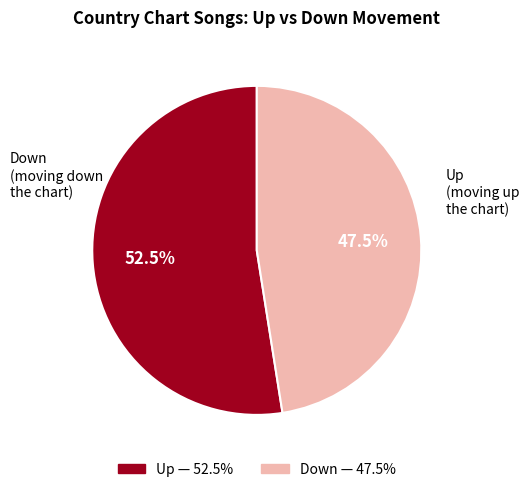

Is there a majority slice in this chart?

Yes